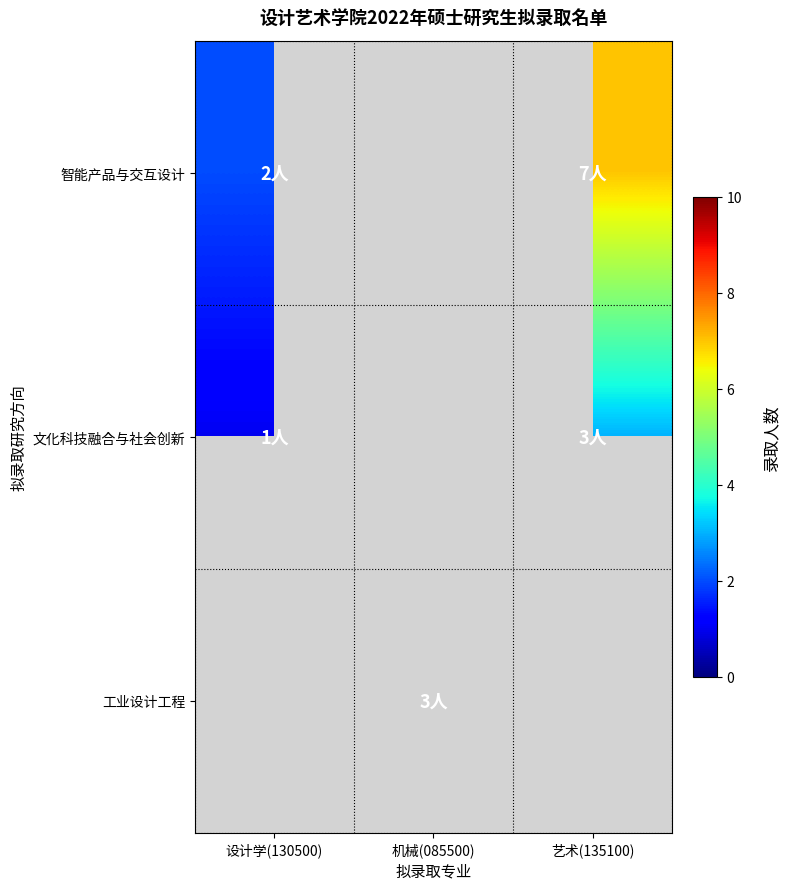

Which category has the lowest value across all series?

设计学(130500)